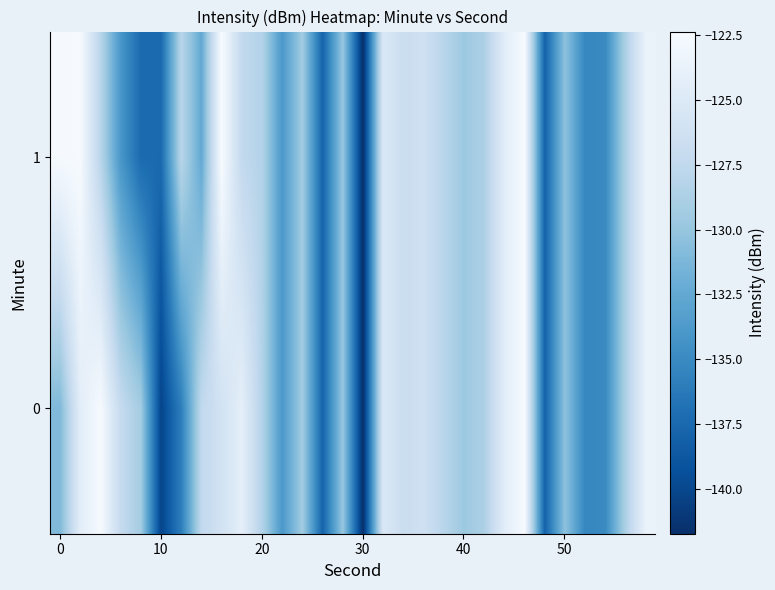

Which series has the widest spread of values?

1